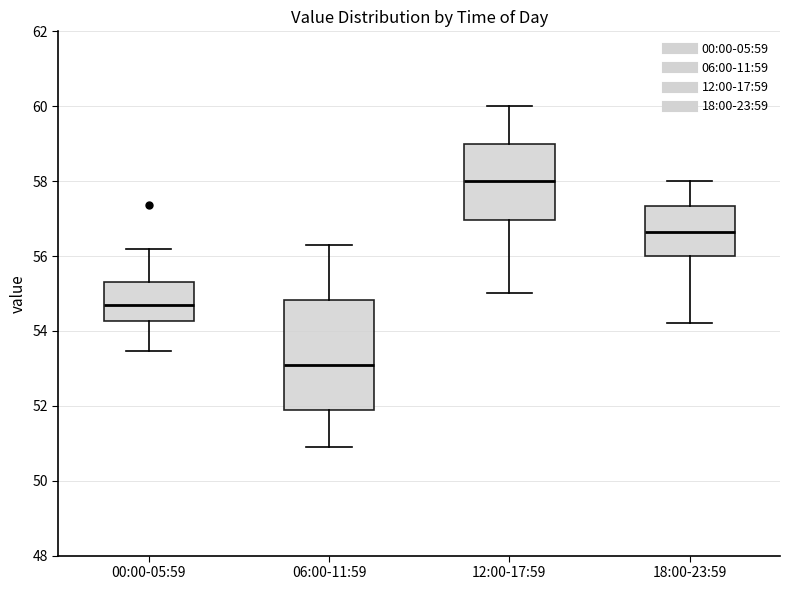

Which box is the tallest, from its lower edge to its upper edge?

06:00-11:59